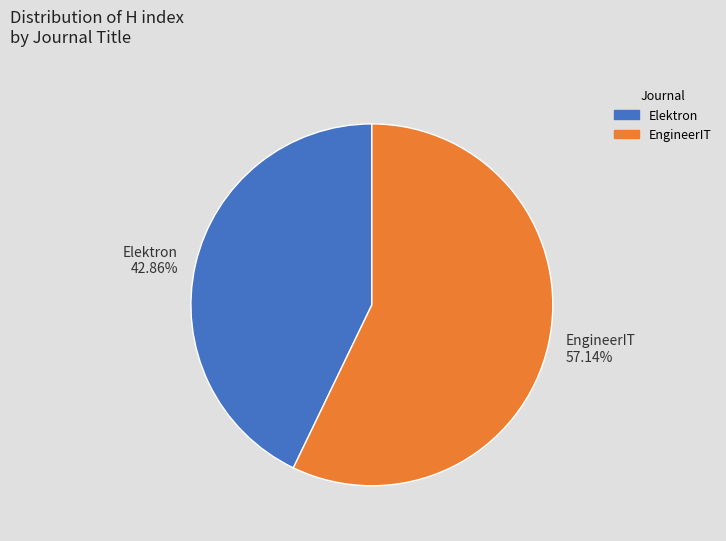

What is the ratio of the value at EngineerIT to the value at Elektron?

1.3